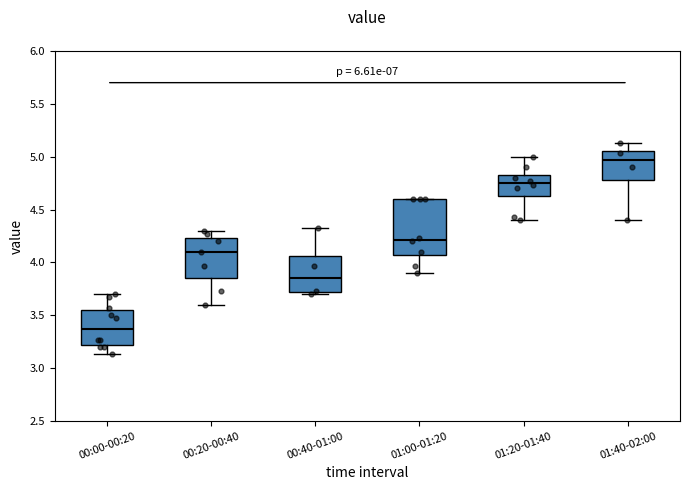

Reading left to right, read every box against the y-axis: the position of its median line, the range the box covers, and the ends of its whiskers. The values are not printed on the chart, so give them approximately, as read against the axis.

00:00-00:20: median 3.35, box 3.20 to 3.55, whiskers 3.15 to 3.70
00:20-00:40: median 4.10, box 3.85 to 4.25, whiskers 3.60 to 4.30
00:40-01:00: median 3.85, box 3.70 to 4.05, whiskers 3.70 (just below the box's lower edge) to 4.35
01:00-01:20: median 4.20, box 4.05 to 4.60, whiskers 3.90 to 4.60
01:20-01:40: median 4.75, box 4.65 to 4.85, whiskers 4.40 to 5.00
01:40-02:00: median 4.95, box 4.80 to 5.05, whiskers 4.40 to 5.15